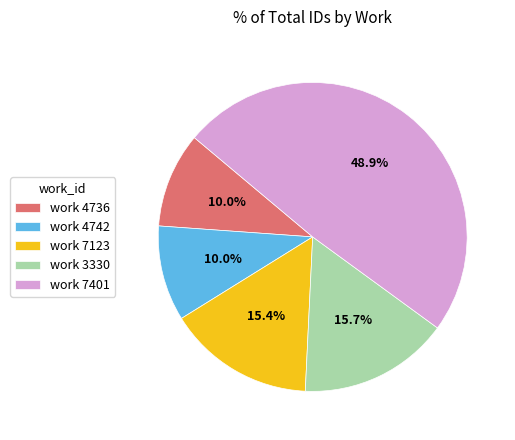

Is work 3330 the majority of the pie?

No